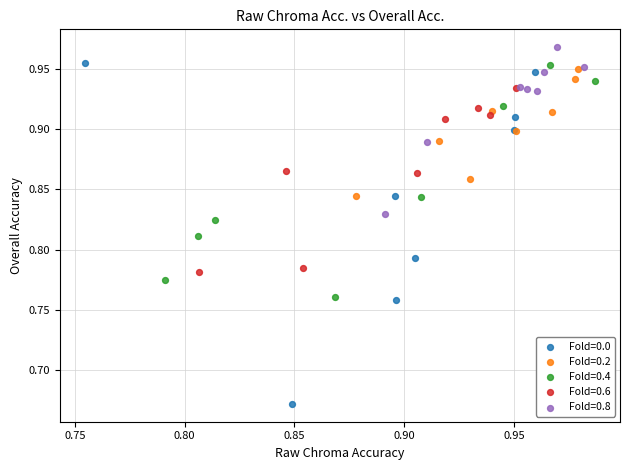

Which series reaches the minimum Y coordinate?

Fold=0.0